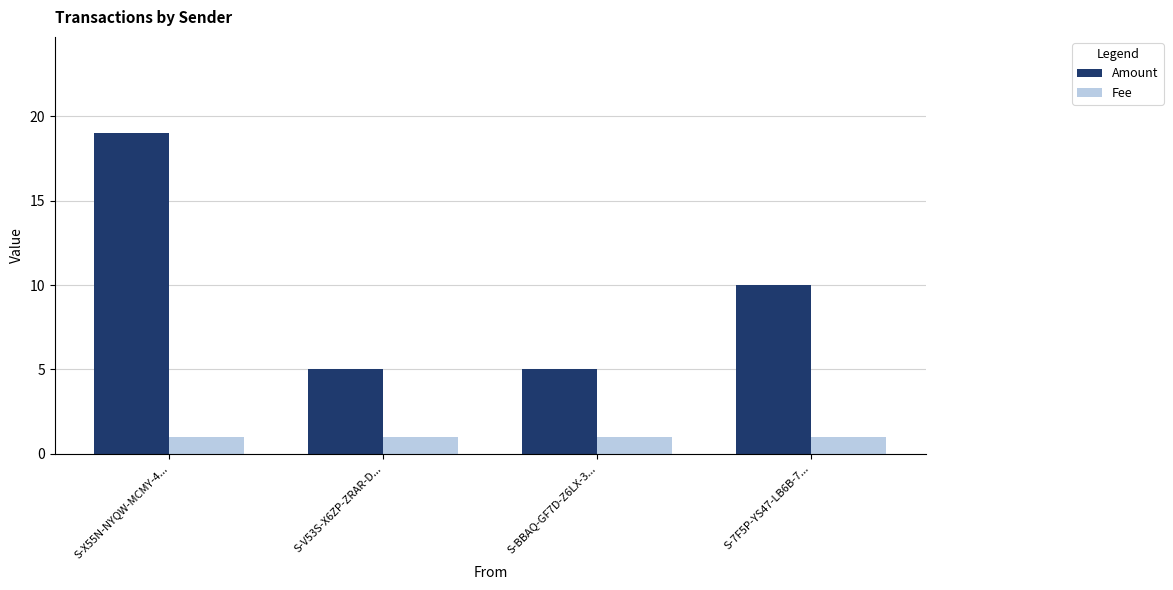

Reading left to right, list all the values displayed in this chart.

Amount: 19	5	5	10
Fee: 1	1	1	1